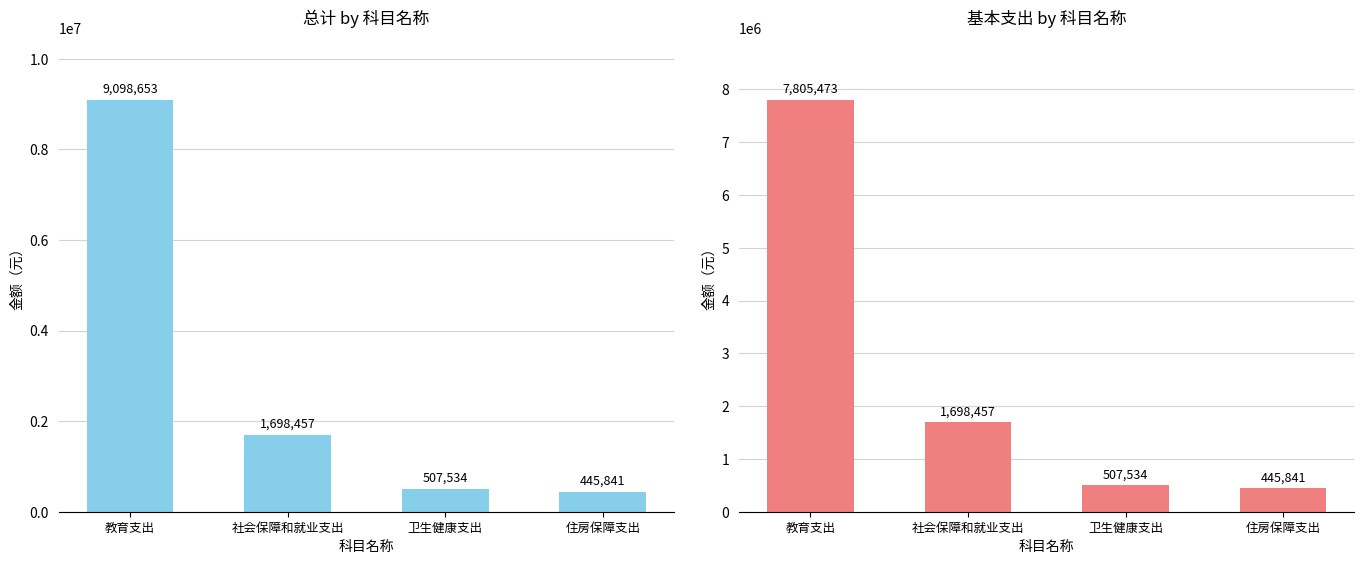

Reading left to right, extract all data points from this chart.

总计: 9098652.7	1698457.0	507534.4	445841.3
基本支出: 7805472.7	1698457.0	507534.4	445841.3